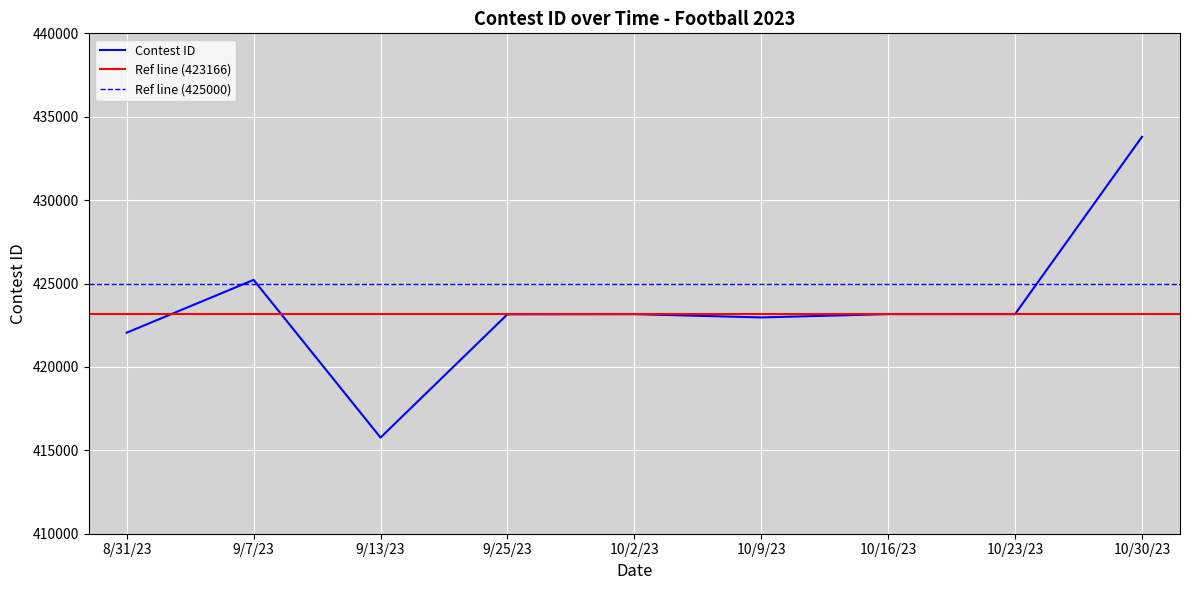

Where does the data first go above 423164?

9/7/23